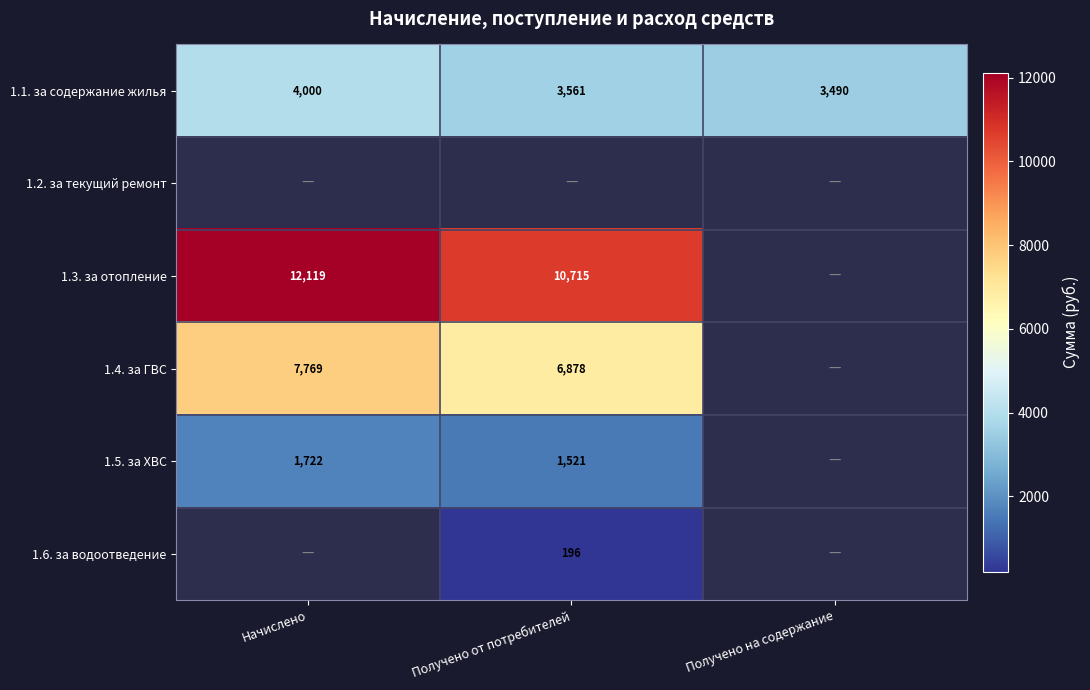

At which label does 1.1. за содержание жилья reach its minimum?

Получено на содержание